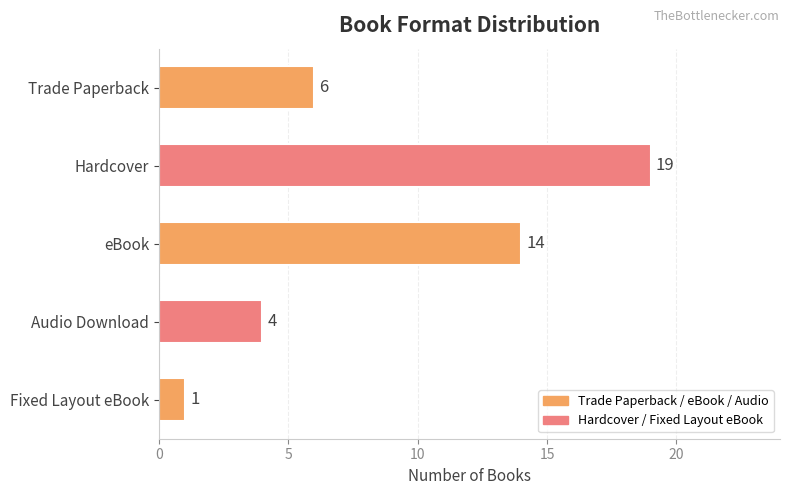

What is the ratio of the value at Audio Download to the value at Fixed Layout eBook?

4.0